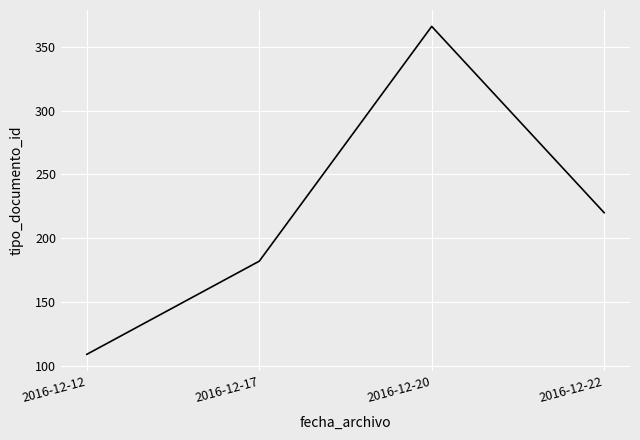

Where is the data nearest to the value 237?

2016-12-22